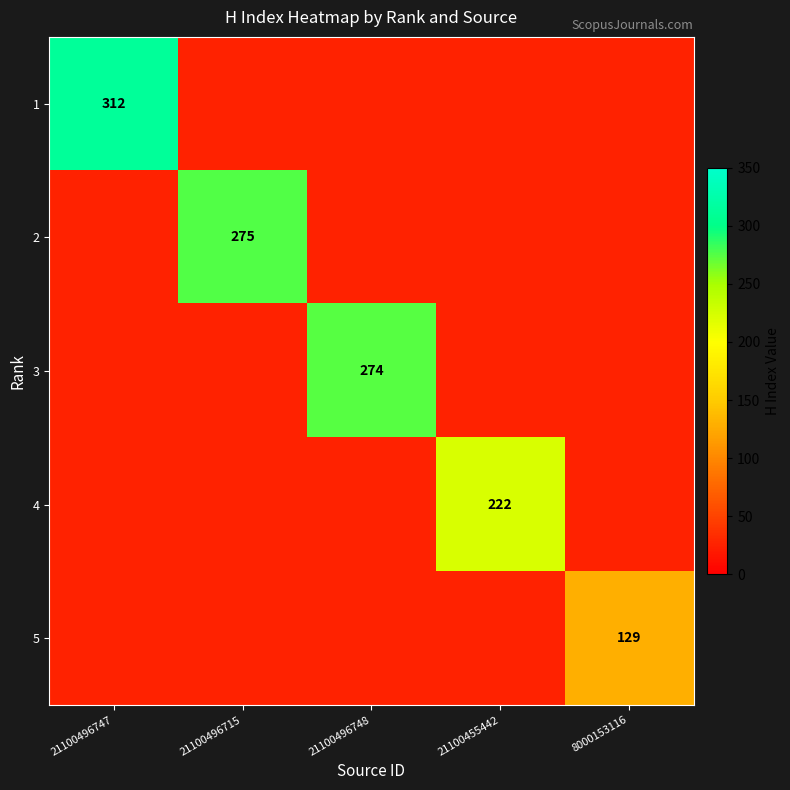

Is it true that 4 equals 54 at 21100455442?

False